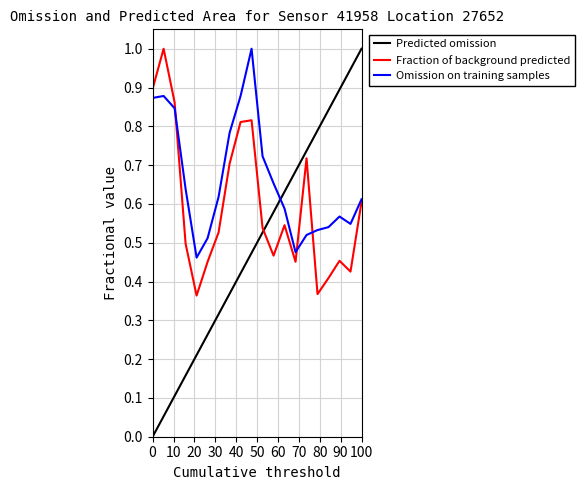

Count the P1 values in the range 0 to 1.

20